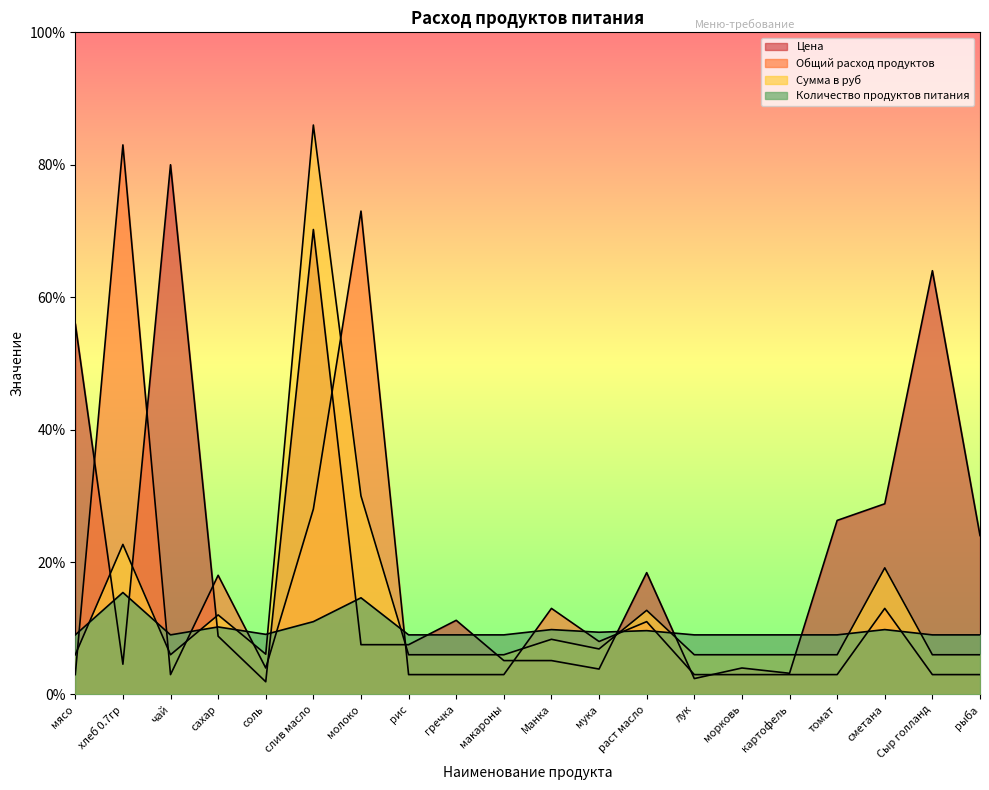

What is the label of the 13th point from the right?

рис